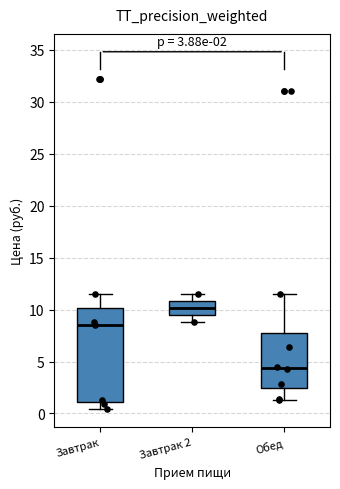

Comparing the boxes themselves (not the whiskers), which one is the tallest?

Завтрак